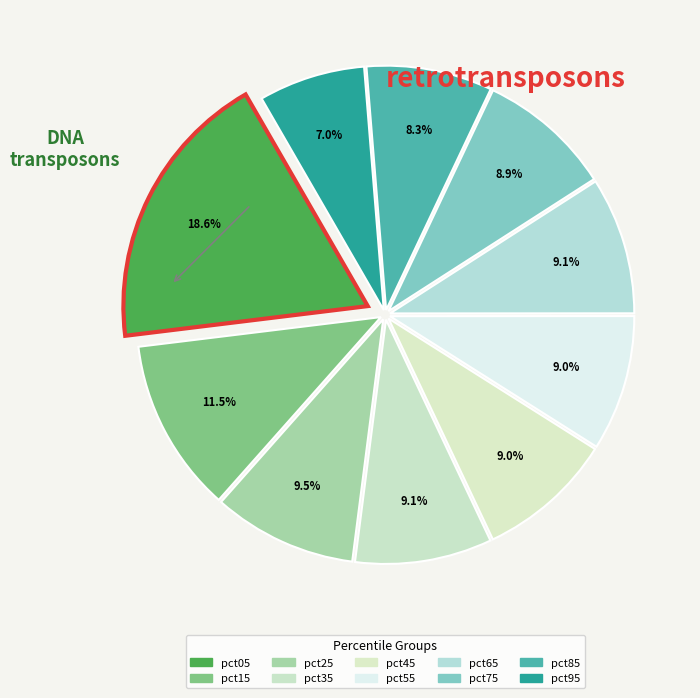

How much of the chart is everything except pct65?

90.9%